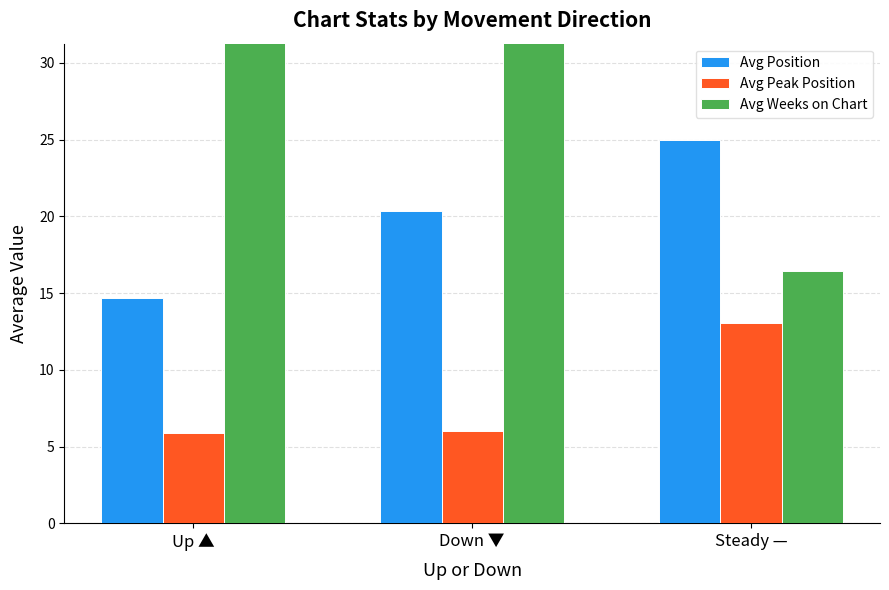

At Down ▼, list the series in order from smallest to largest.

Avg Peak Position, Avg Position, Avg Weeks on Chart